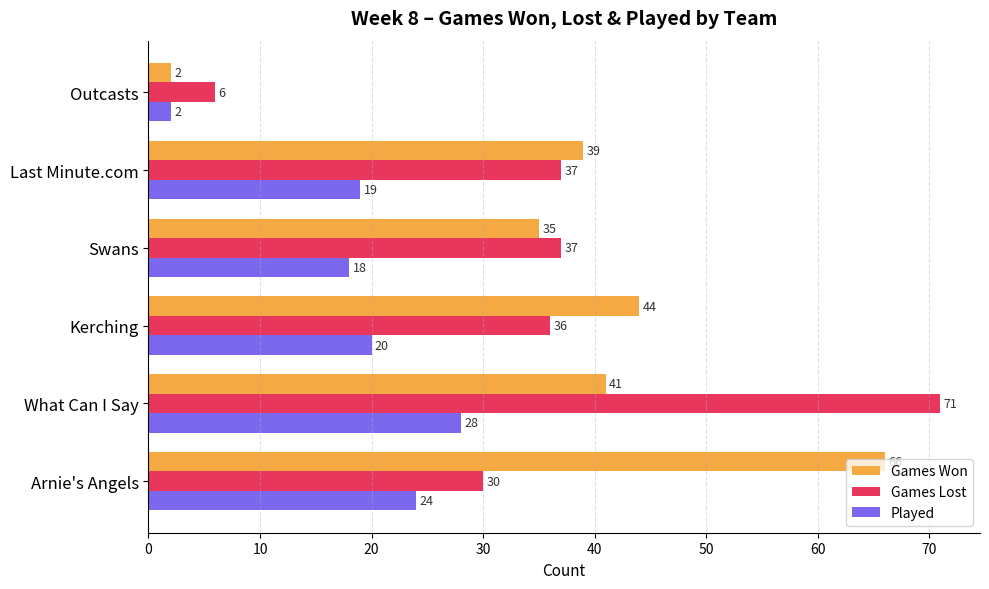

What is the difference between the Games Lost values at Arnie's Angels and Swans?

7